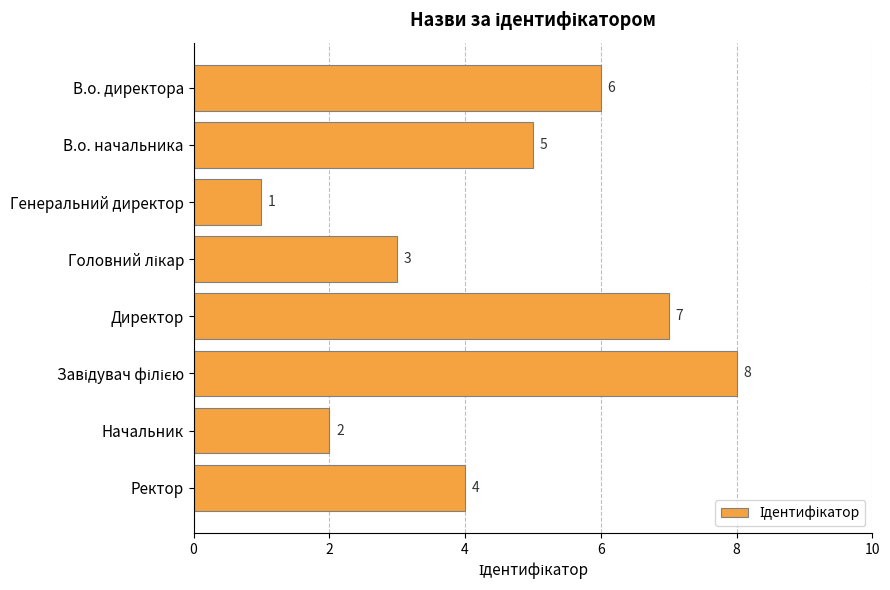

Between Генеральний директор and В.о. директора, which is larger?

В.о. директора